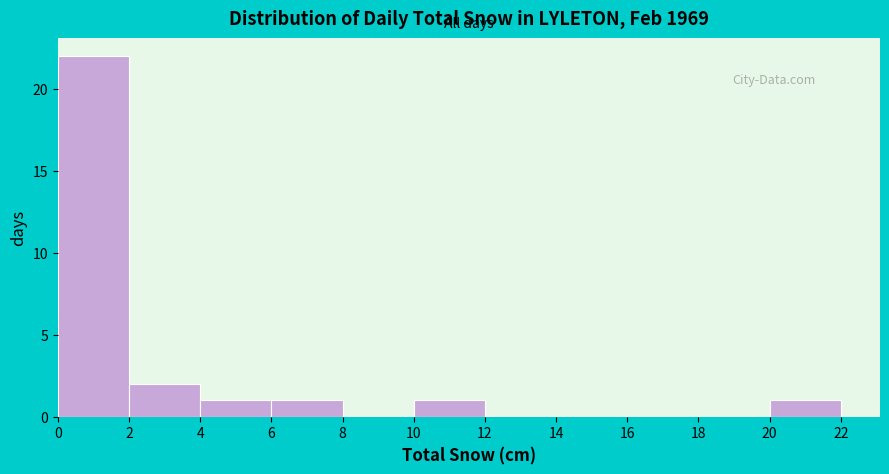

Which range on the x-axis has the tallest bar?

0 to 2